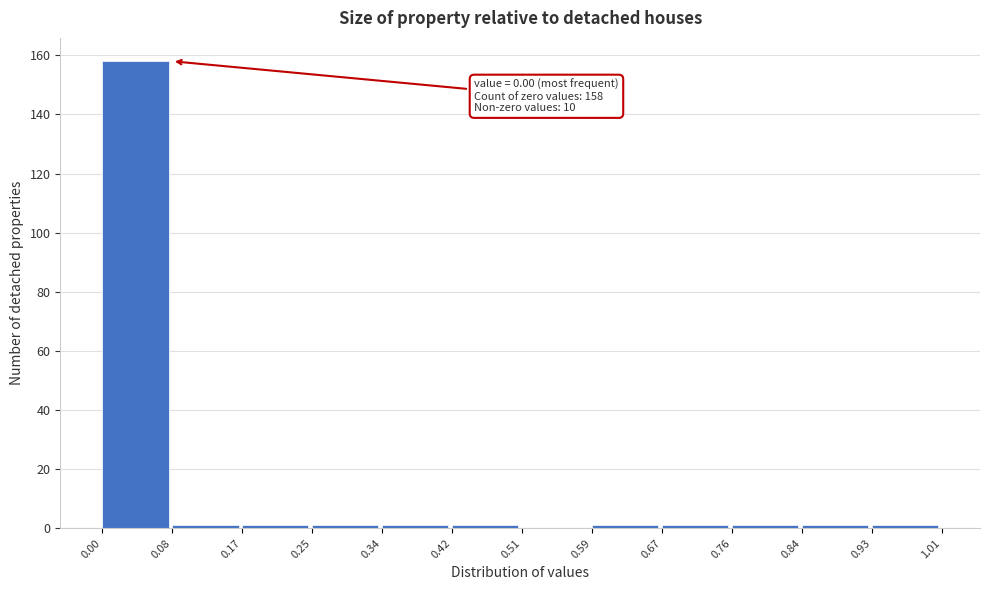

Which range on the x-axis has the tallest bar?

0.00 to 0.08